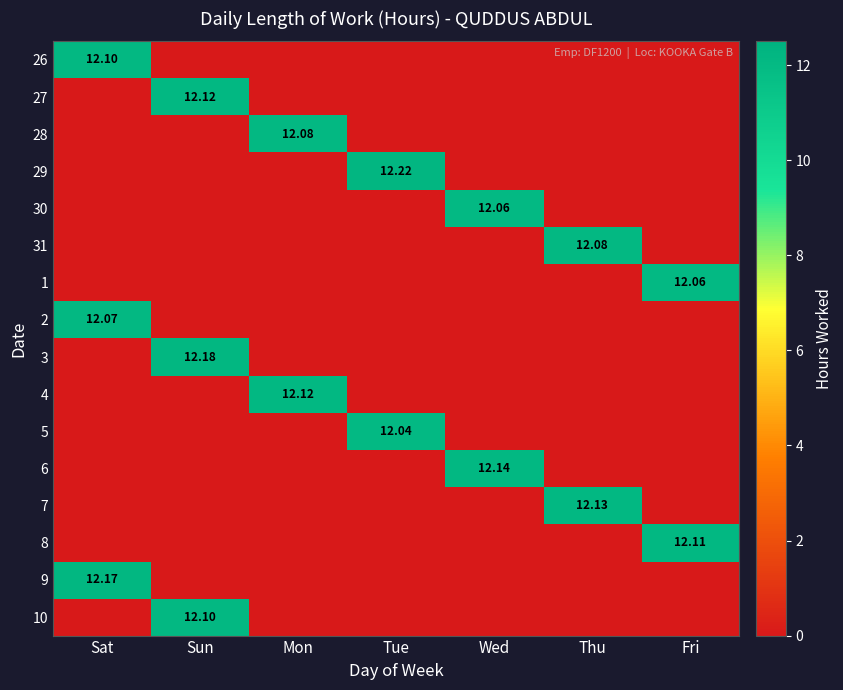

Which has a higher value, Sun or Mon?

Sun